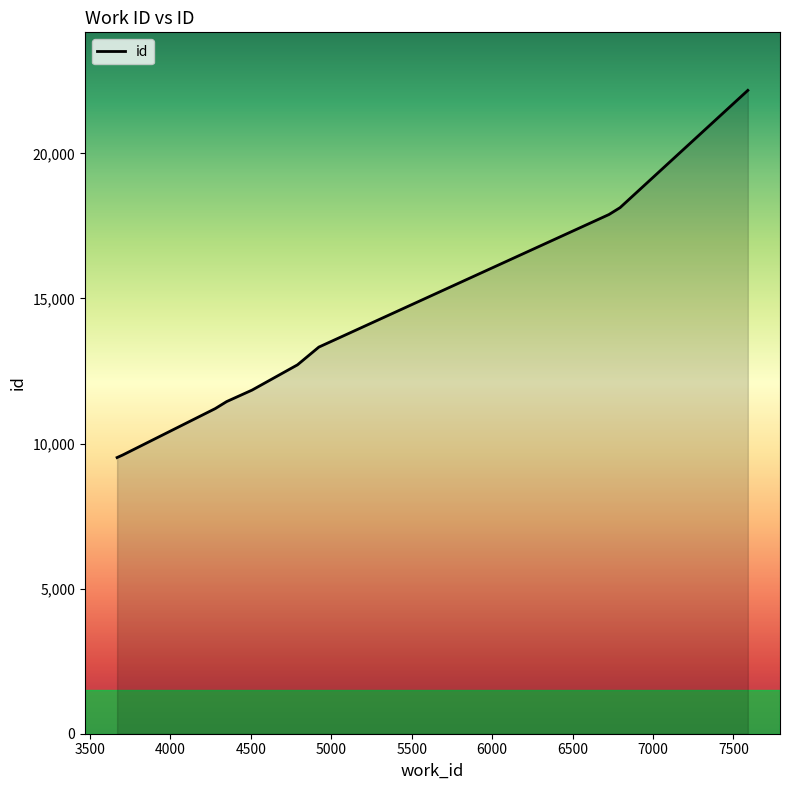

What is the maximum value shown in the chart?

22170